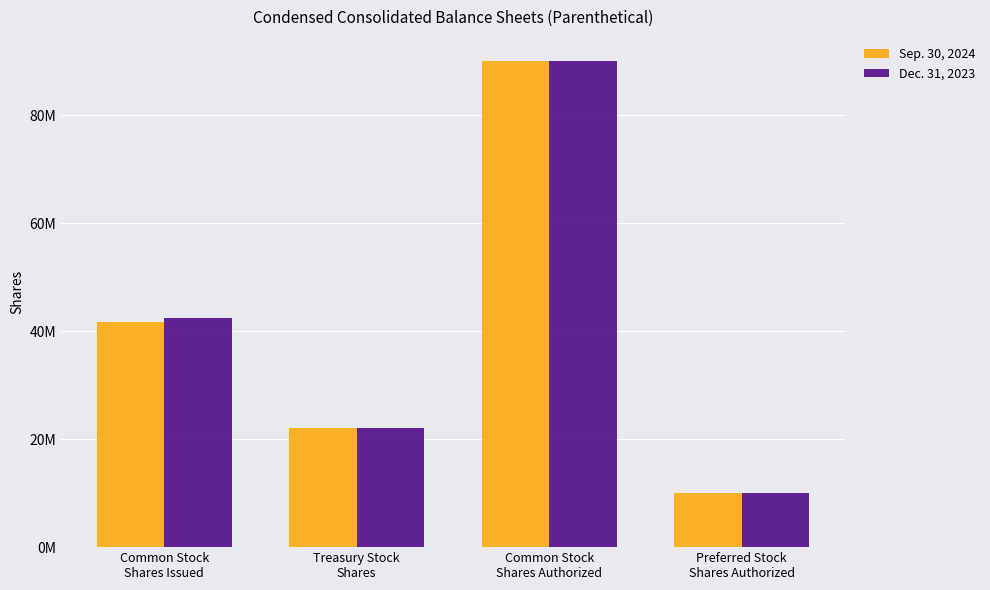

At Preferred Stock
Shares Authorized, list the series in order from smallest to largest.

Sep. 30, 2024, Dec. 31, 2023